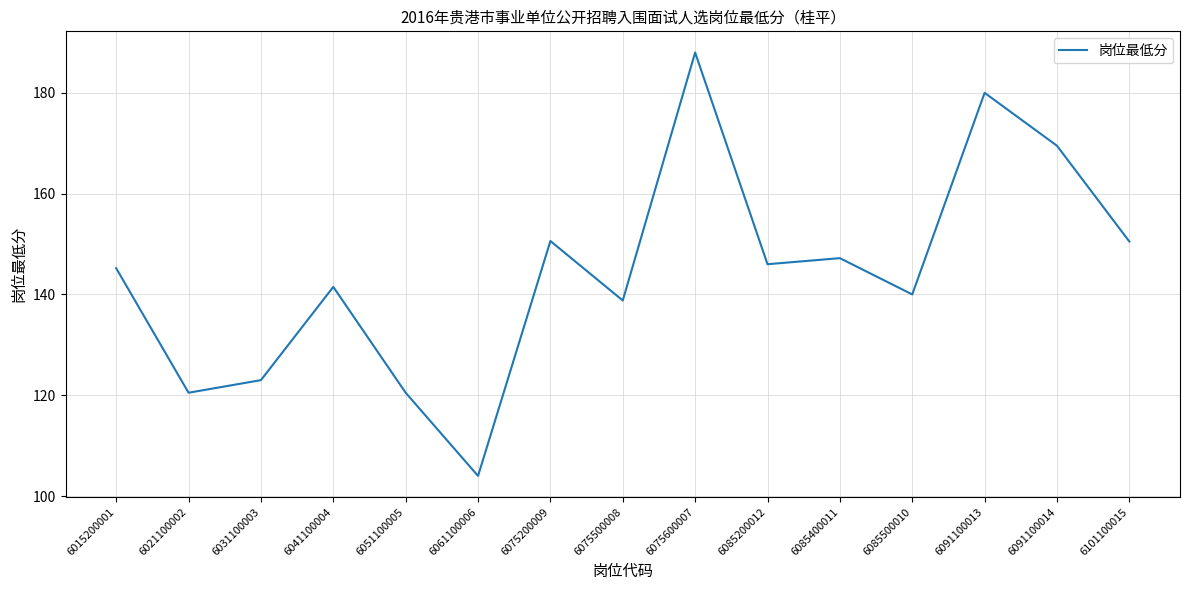

Which has a higher value, 6051100005 or 6085500010?

6085500010